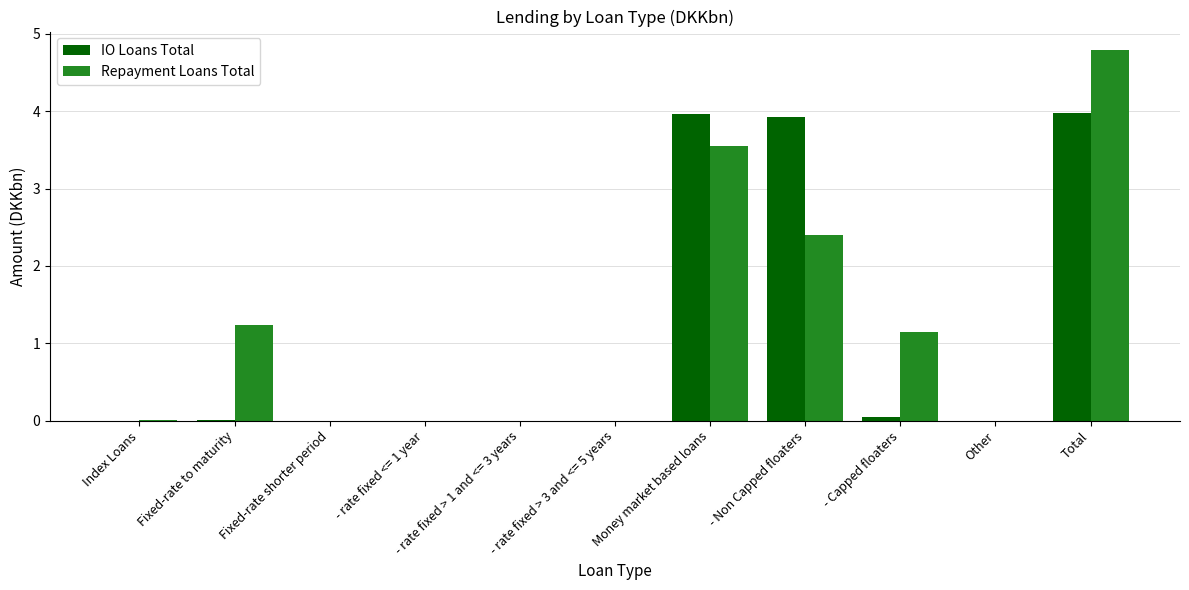

At which category is the sum across all series the highest?

Total